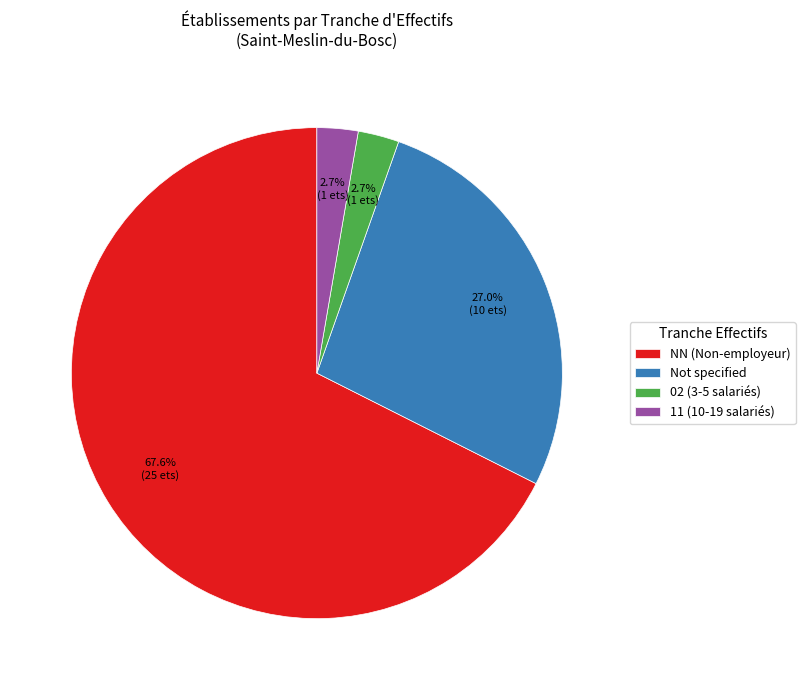

Count the number of slices in the pie.

4